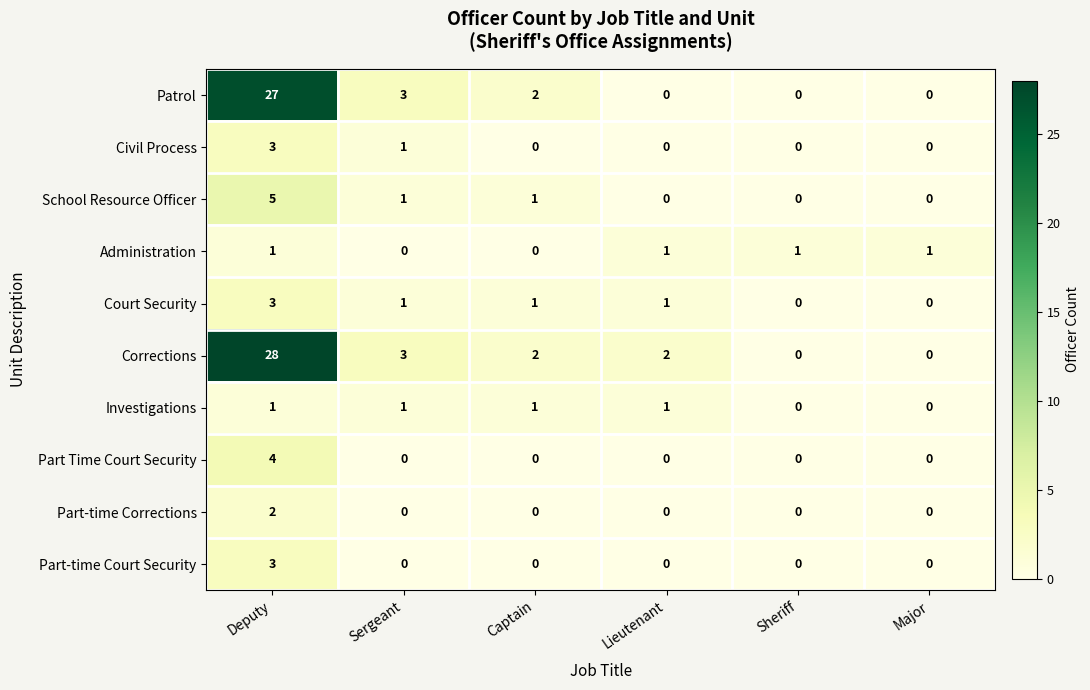

True or false: Part Time Court Security has a value of 2 at Major.

False